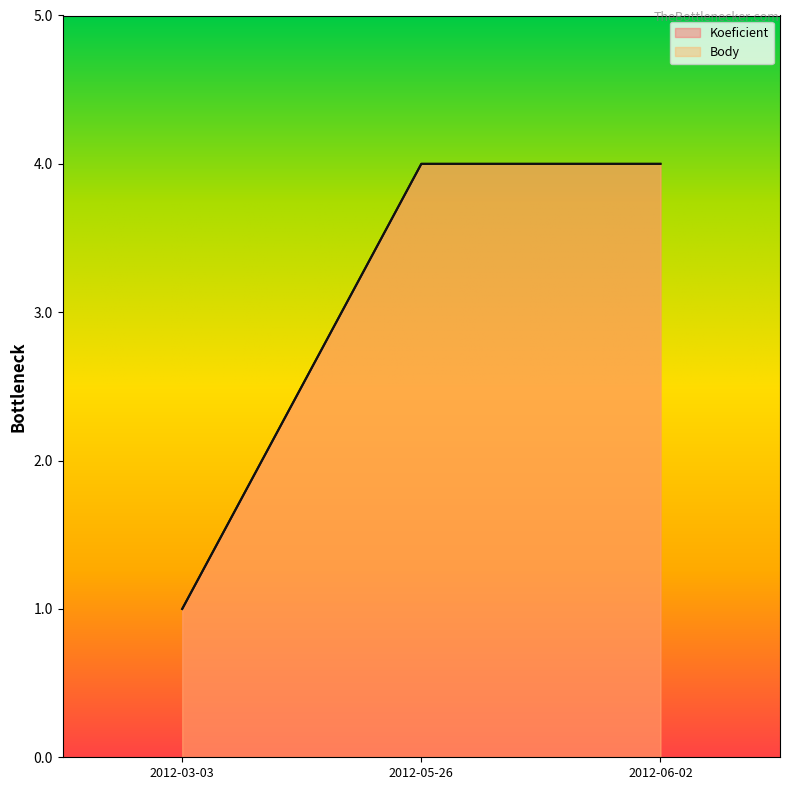

Is the value of Body at 2012-05-26 greater than the value of Koeficient at 2012-06-02?

No